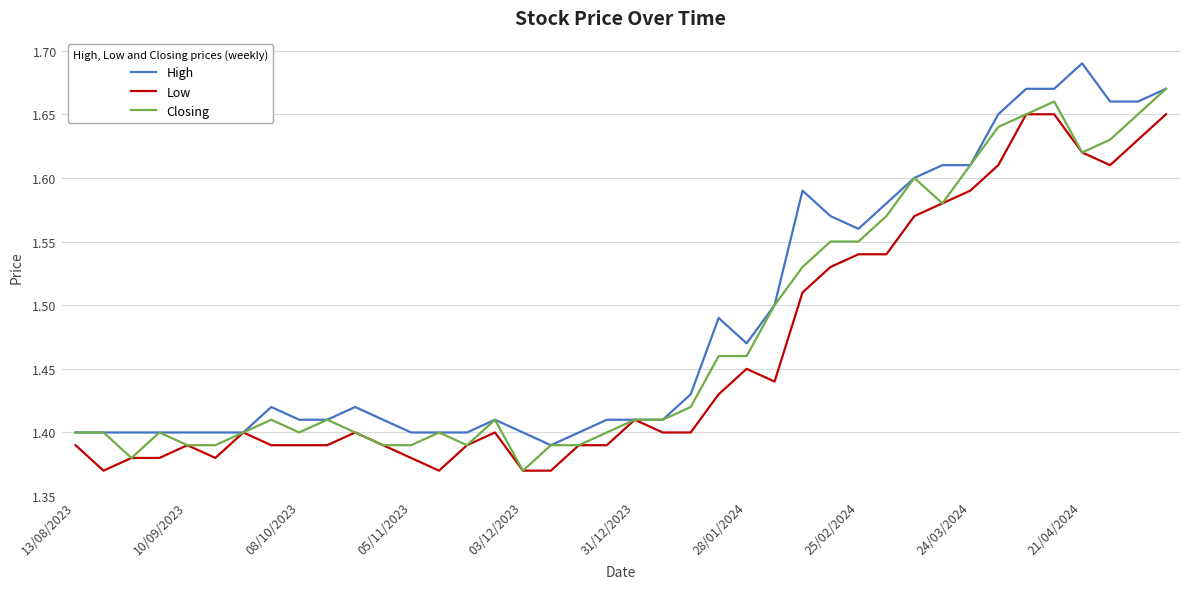

List the series in order of their peak value, lowest first.

Low, Closing, High